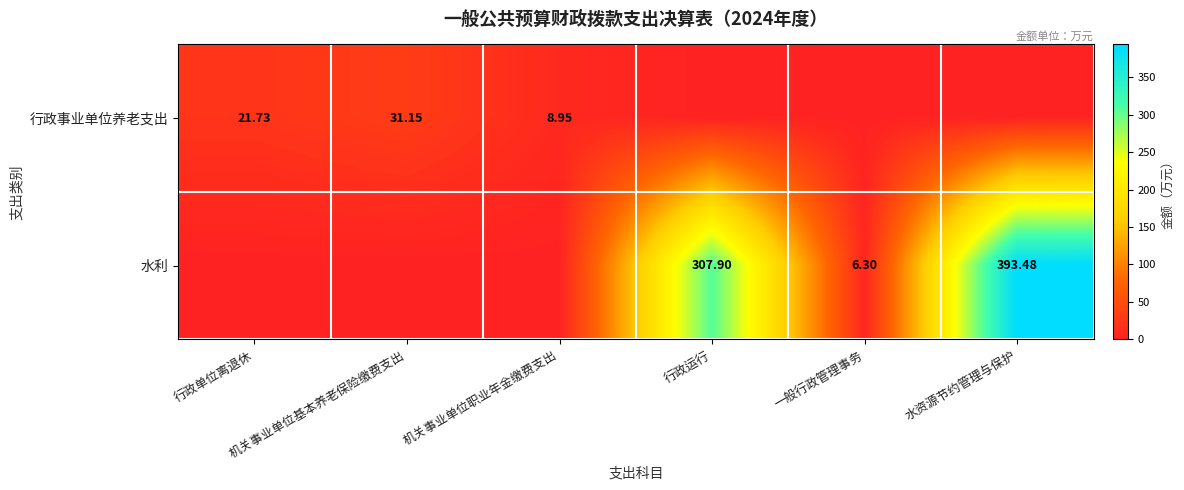

Is it true that 行政事业单位养老支出 equals 0.0 at 一般行政管理事务?

True